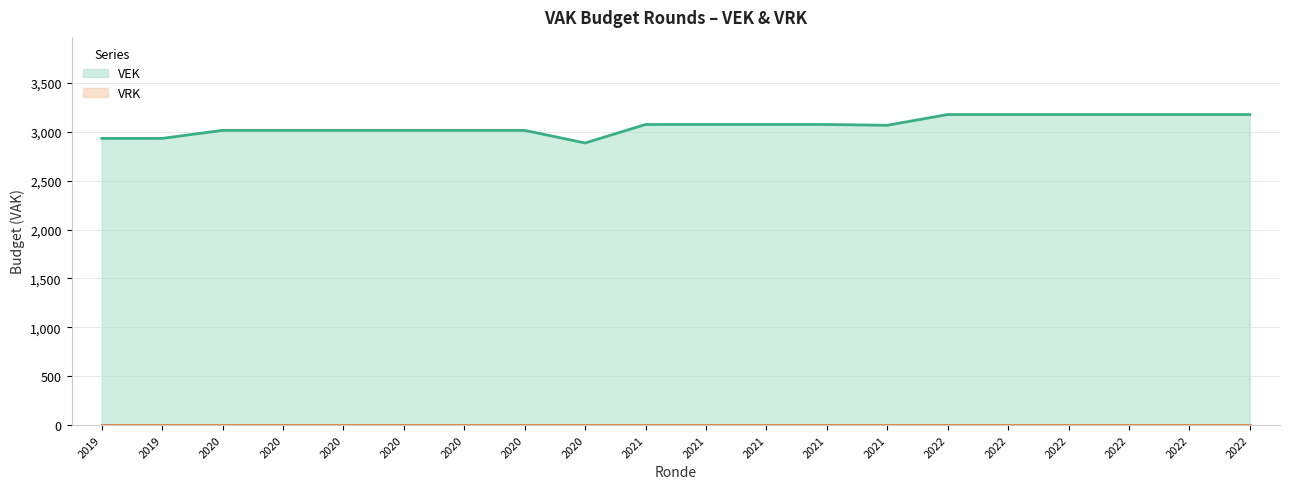

Which has a higher value, 2020 or 2020?

2020